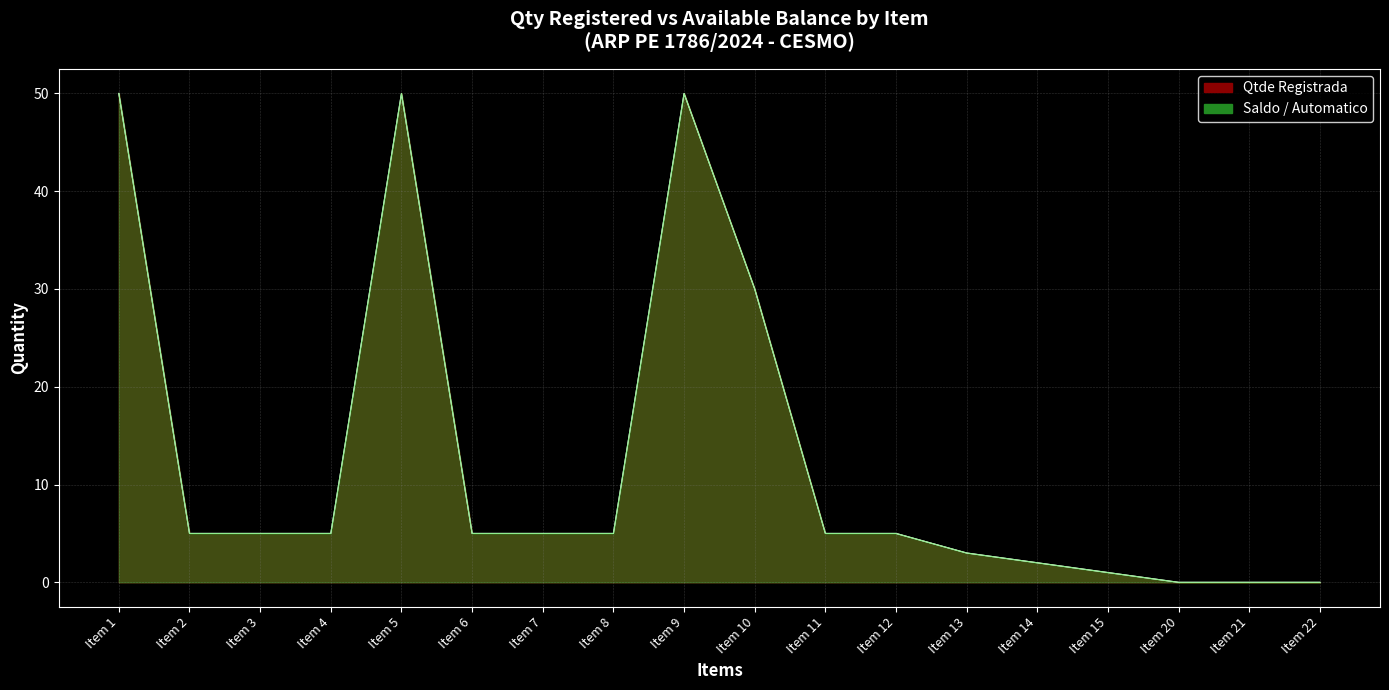

What is the greatest value displayed?

50